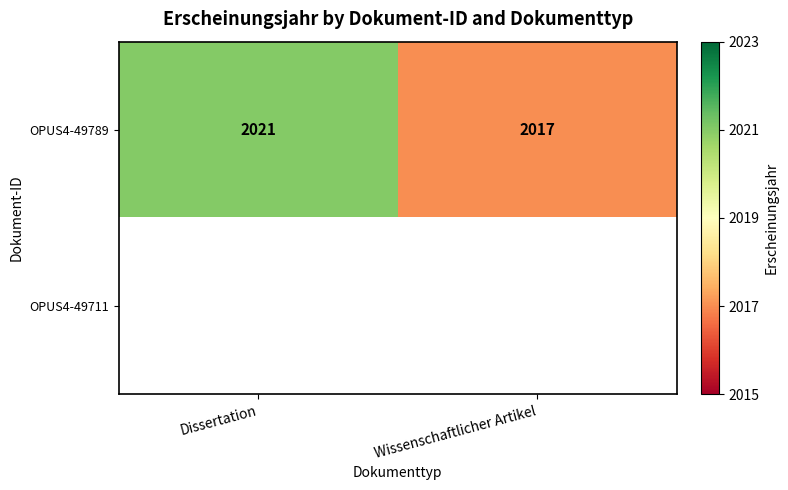

List the labels in order of OPUS4-49789 value, smallest first.

Wissenschaftlicher Artikel, Dissertation